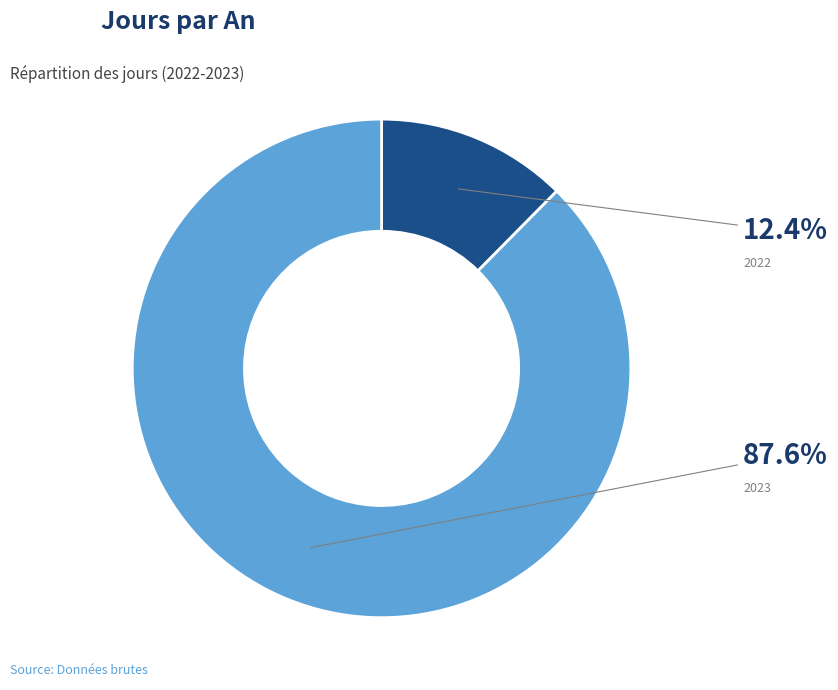

To the nearest percent, what is the difference between the 2023 and 2022 slice percentages?

75%